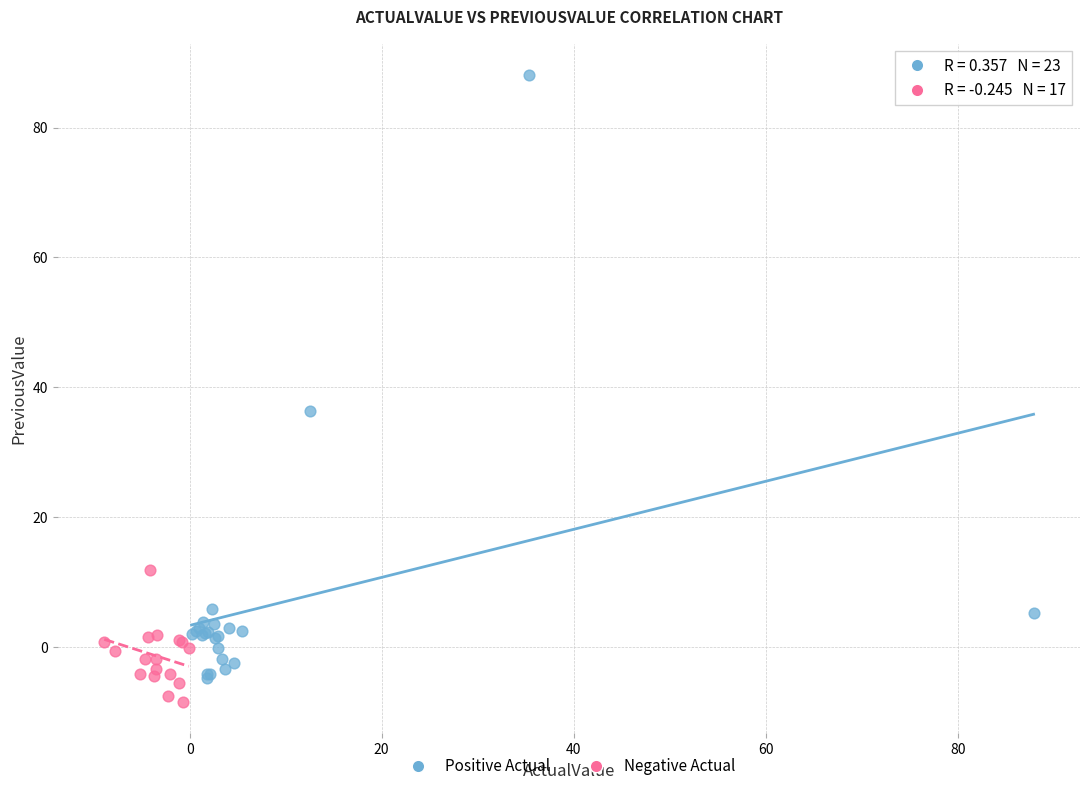

What are all the series names shown in the legend?

Positive Actual, Negative Actual